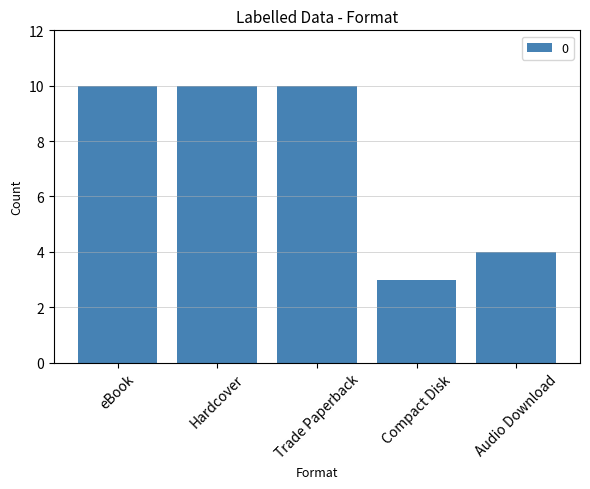

Between Compact Disk and Hardcover, which is larger?

Hardcover